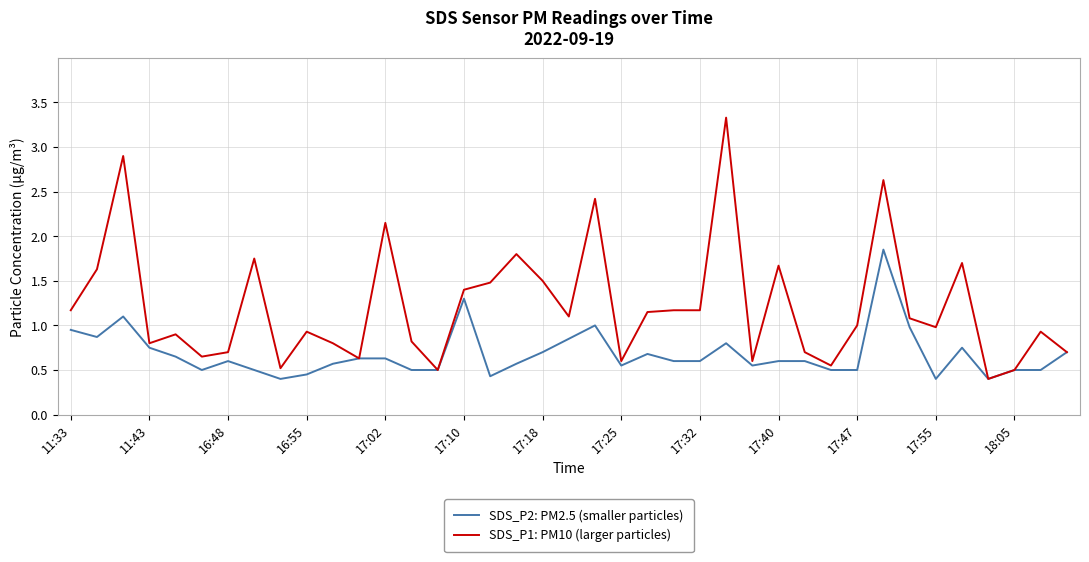

Which series has the largest total across all categories?

SDS_P1: PM10 (larger particles)